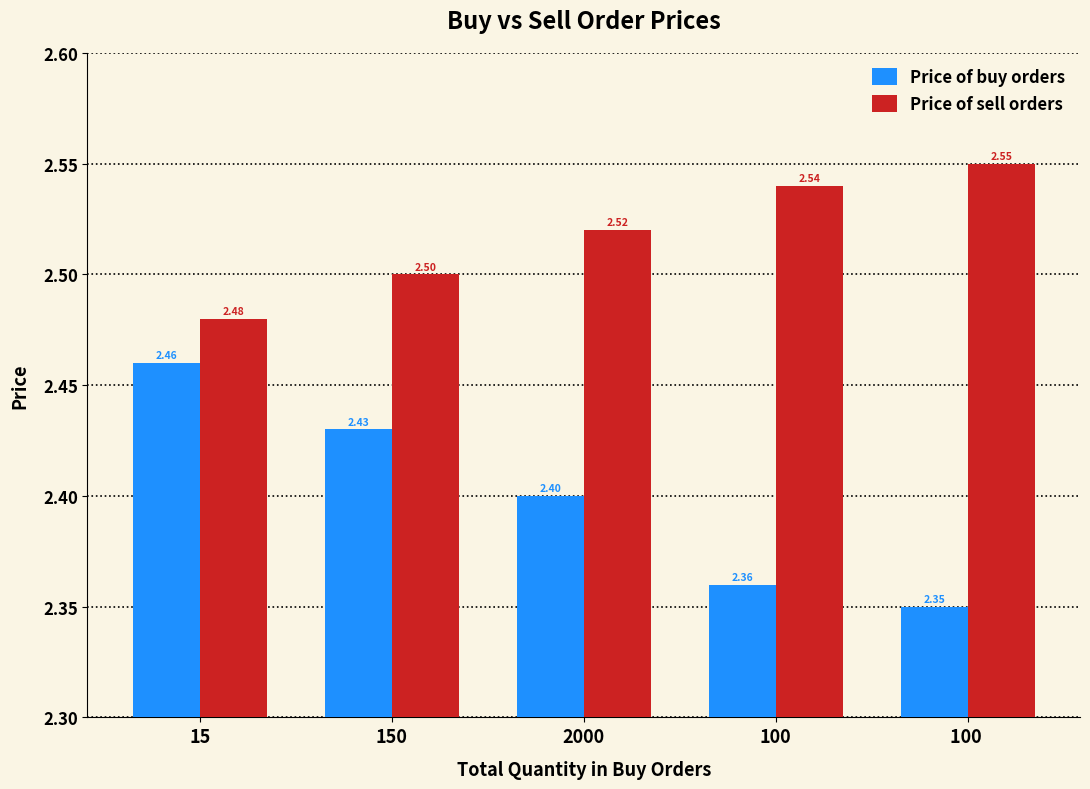

Read the Price of buy orders value at 150.

2.4